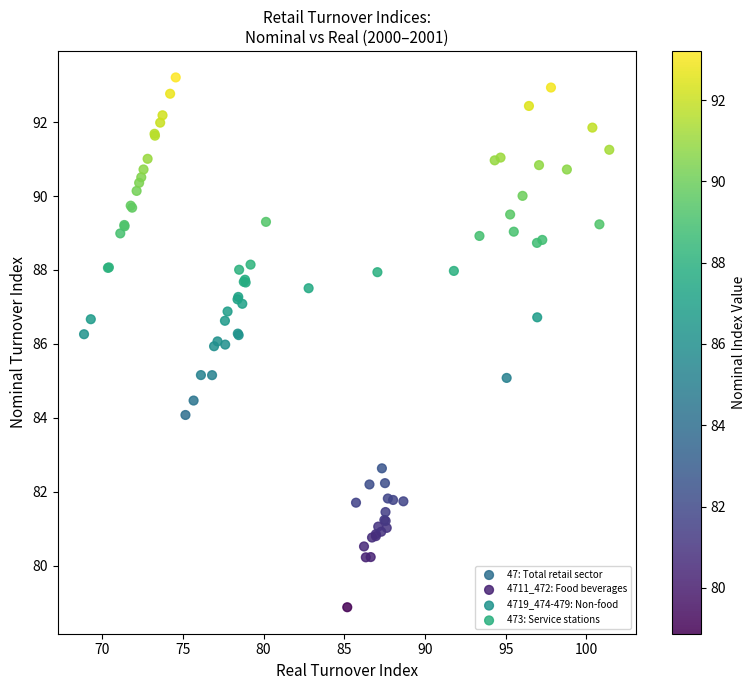

Which series contains the lowest Y value?

4711_472: Food beverages